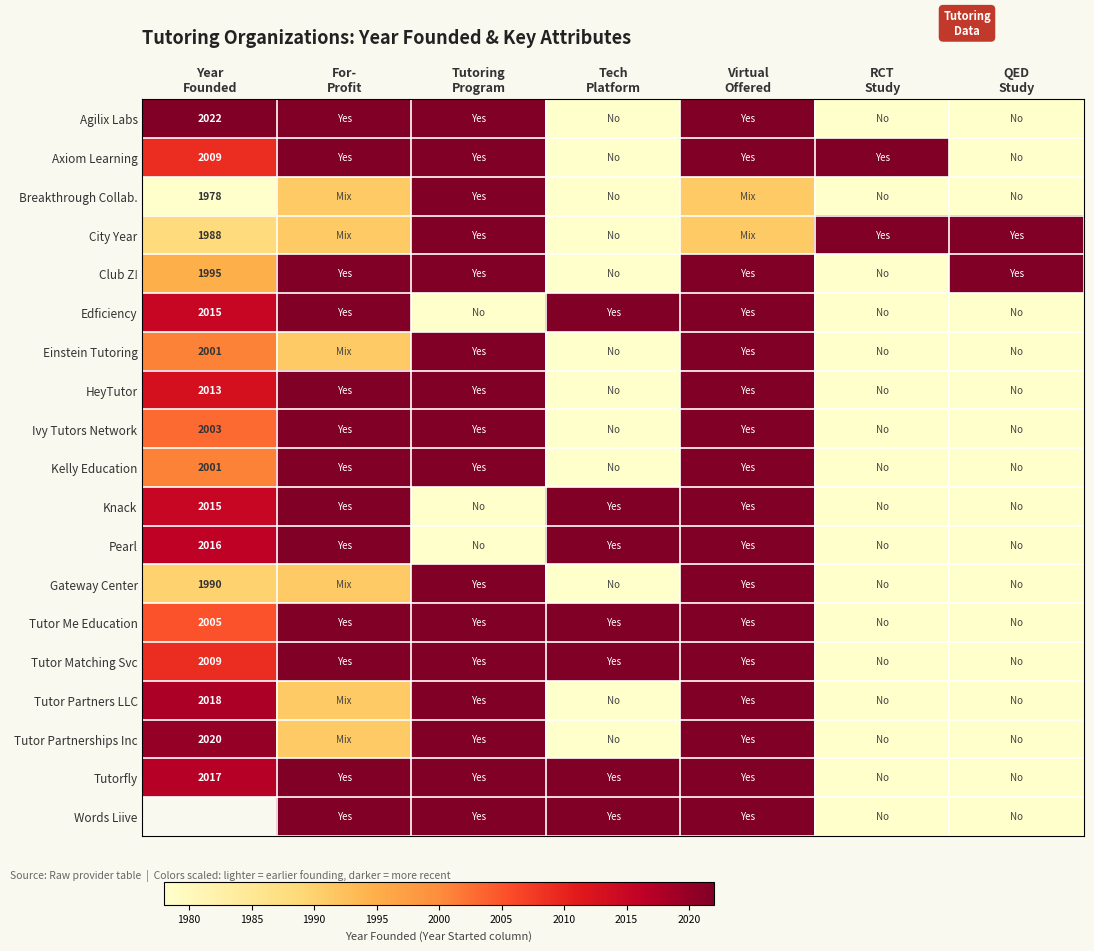

At which category does the chart reach its minimum across all series?

Tech
Platform